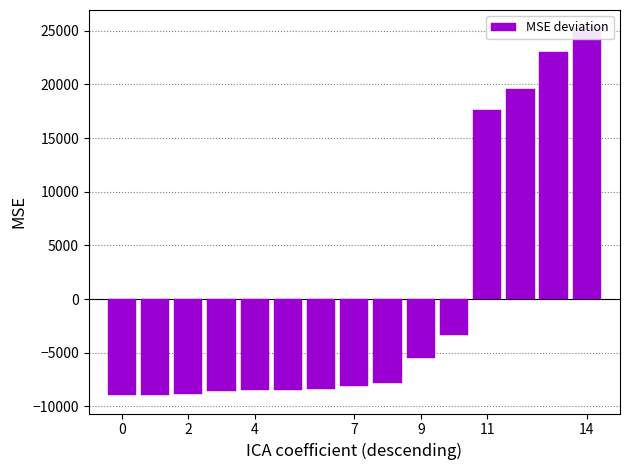

What is the smallest value displayed?

-8957.8